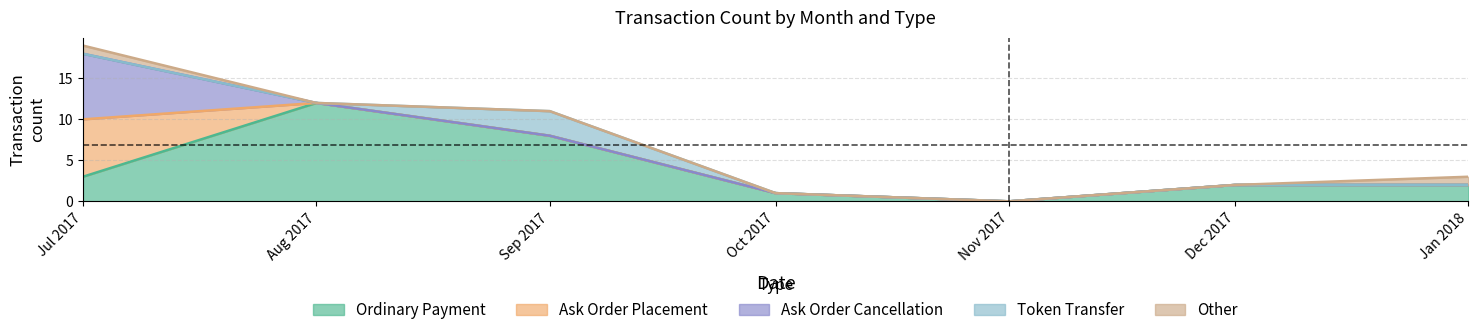

What is the total value across all series at 2017-12?

2